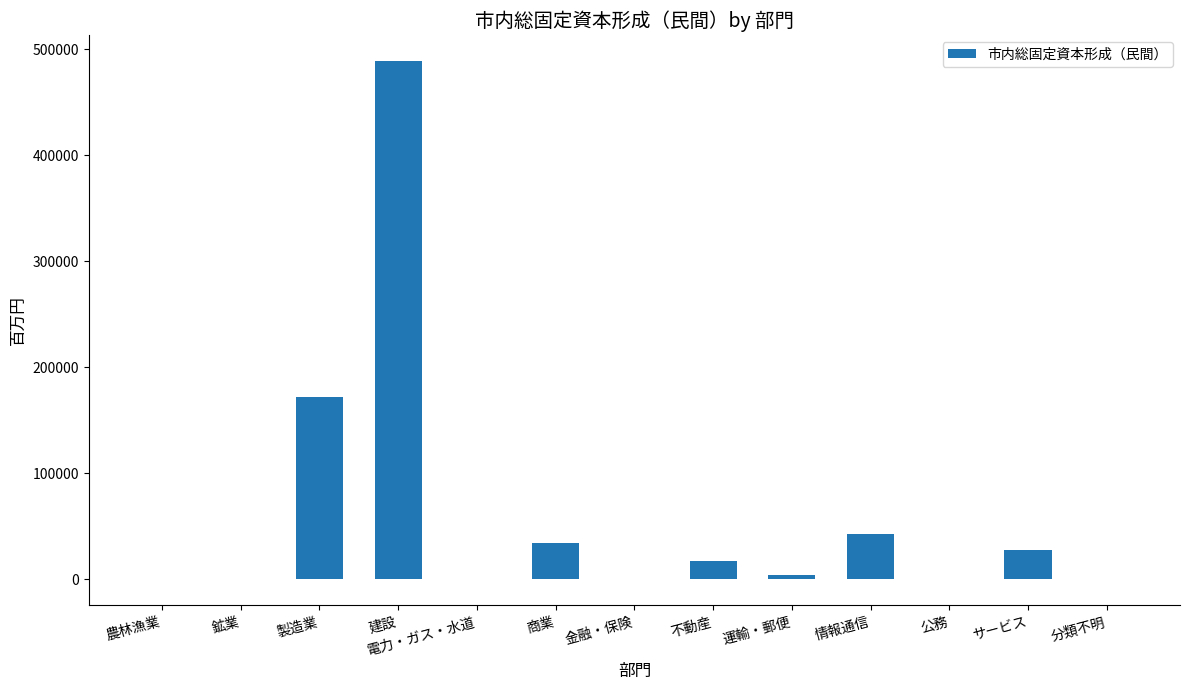

The value at 分類不明 is 0. True or false?

True